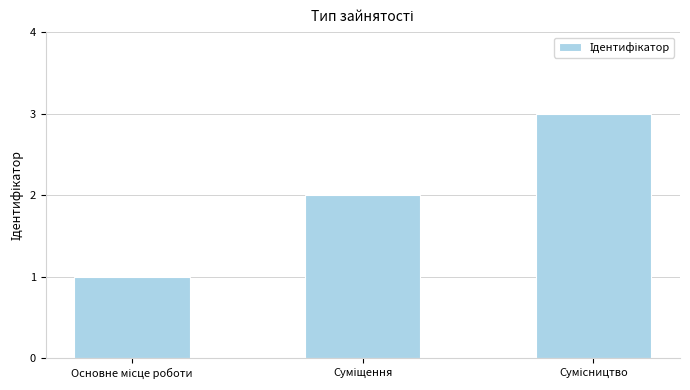

What is the maximum value shown in the chart?

3